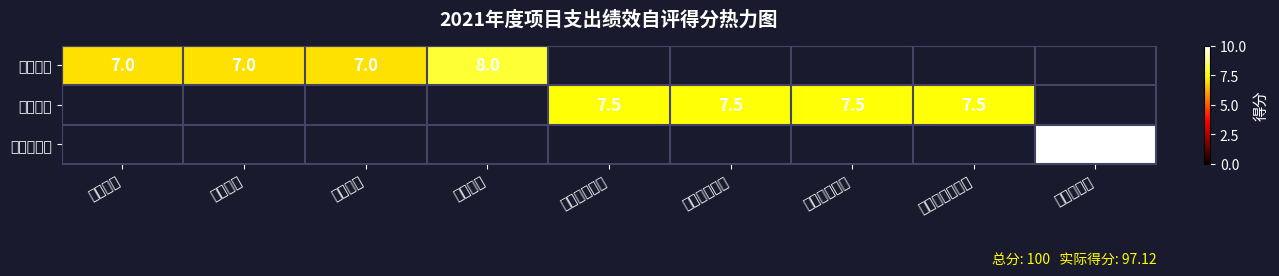

Is it true that 效益指标 equals 7.5 at 经济效益指标?

True